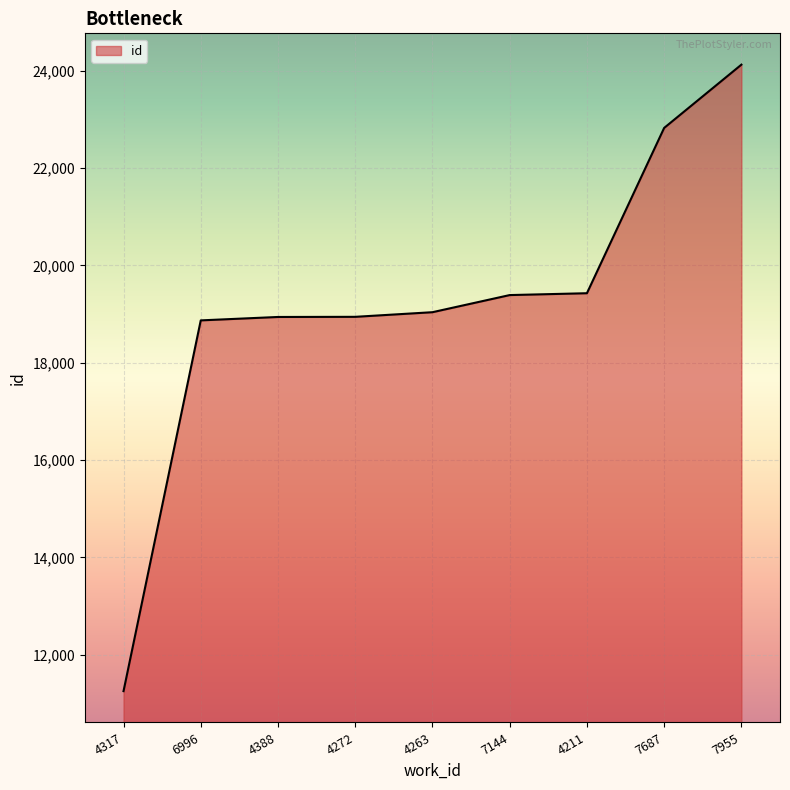

What is the change in value from 4272 to 4263?

+95